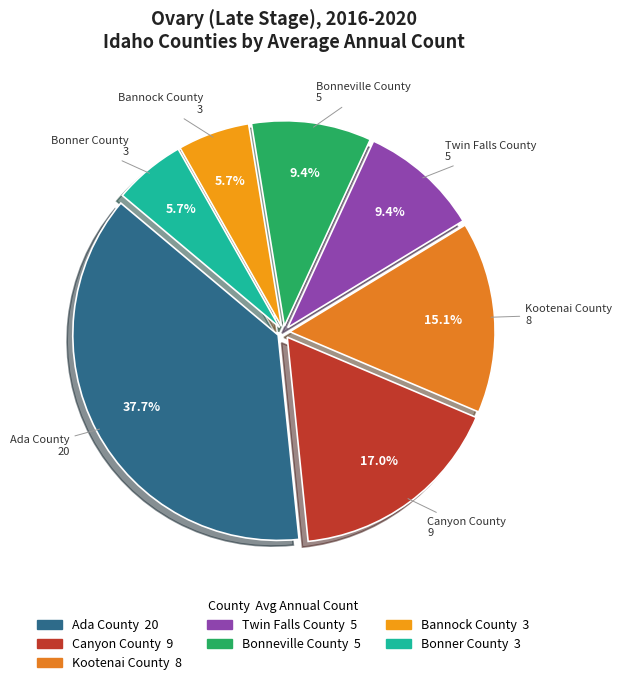

What is the ratio of the value at Kootenai County to the value at Ada County?

0.4